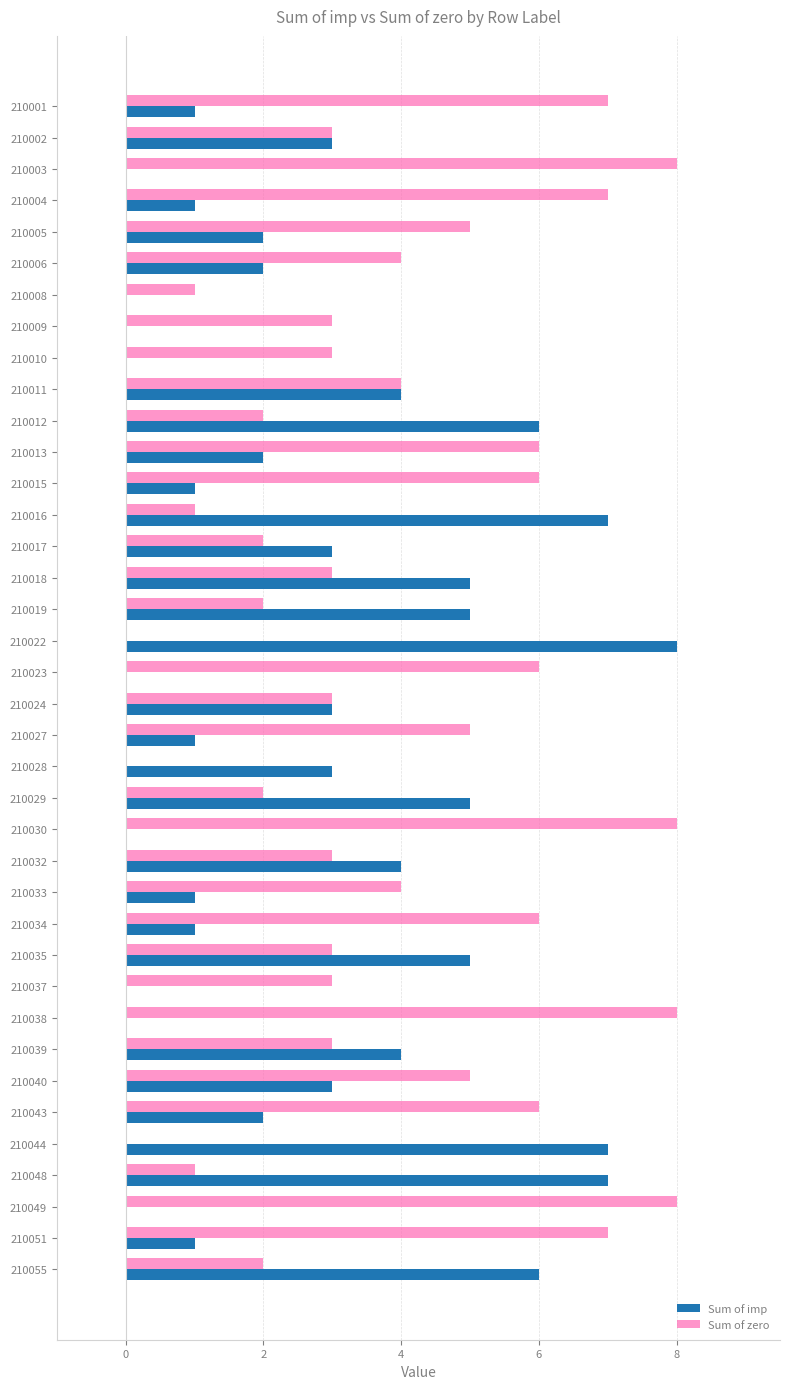

Which series changed the most between 210008 and 210019?

Sum of imp